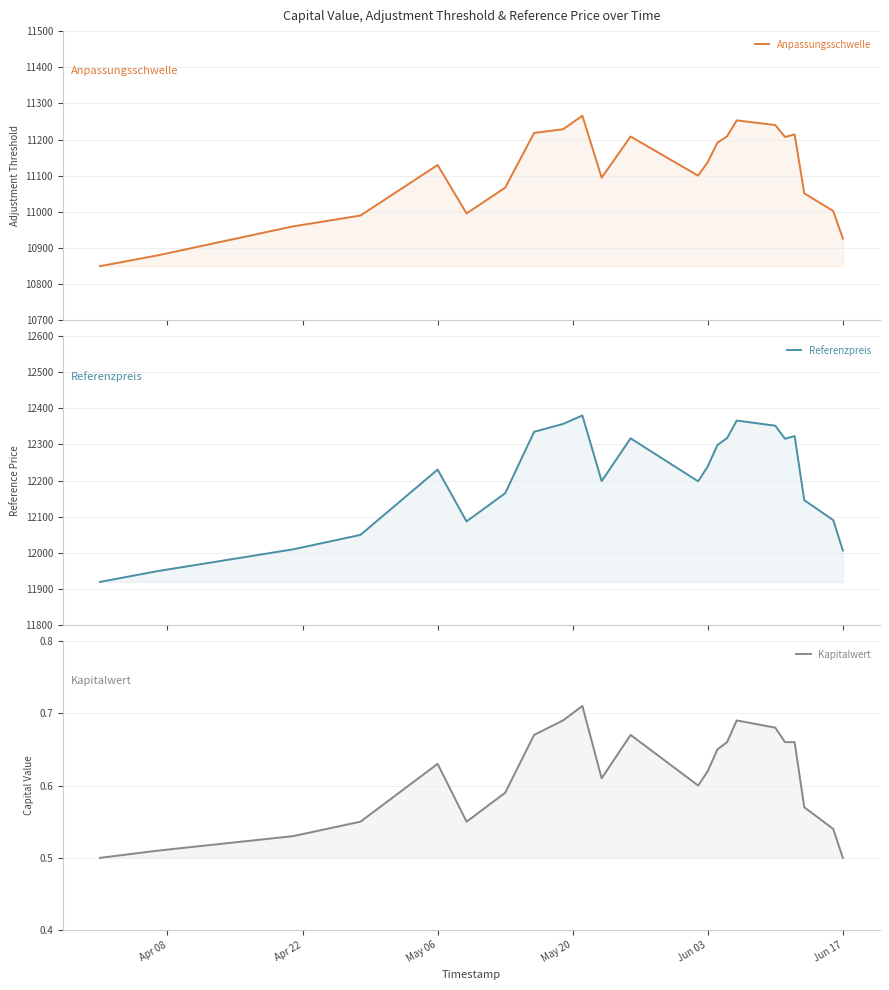

Rank the series by their maximum value, from lowest to highest.

Kapitalwert, Anpassungsschwelle, Referenzpreis